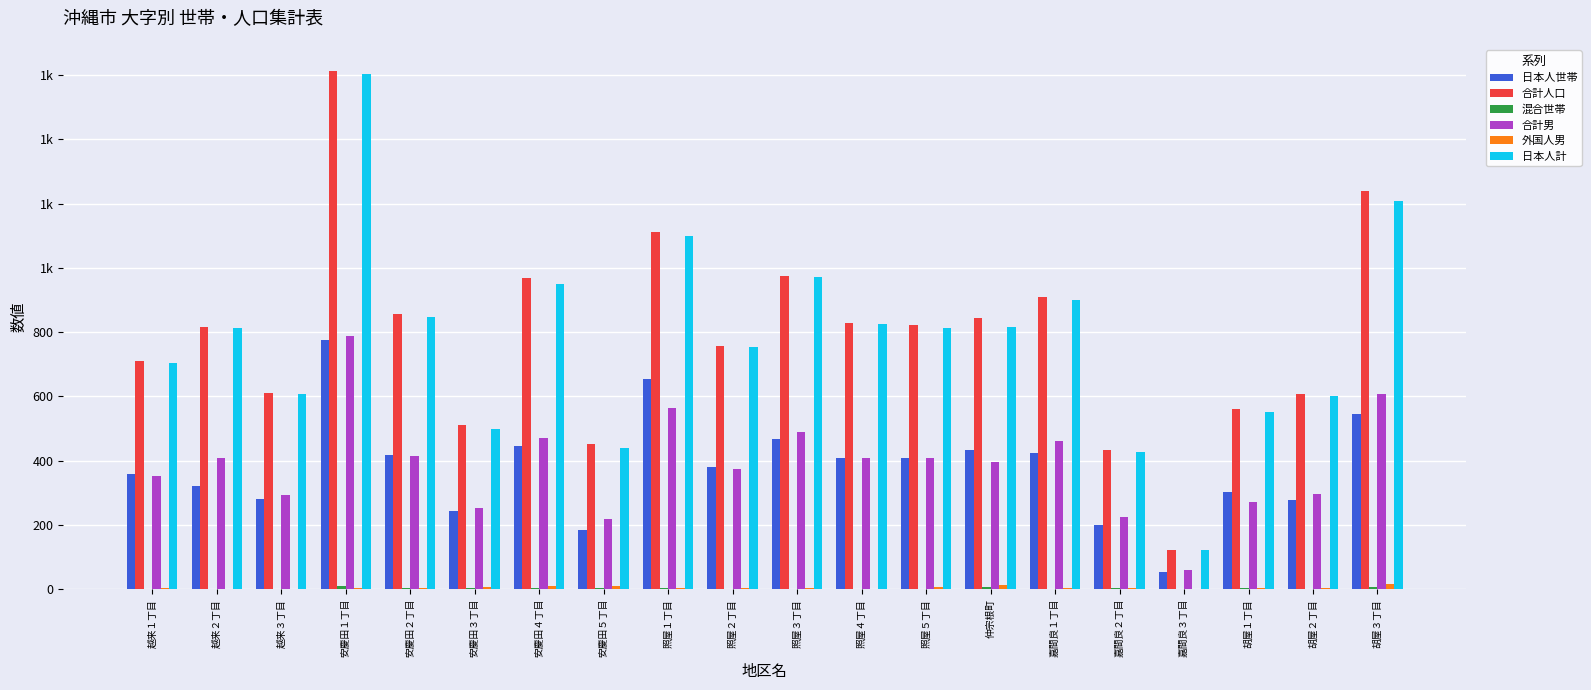

Is it true that 日本人世帯 equals 842 at 胡屋３丁目?

False